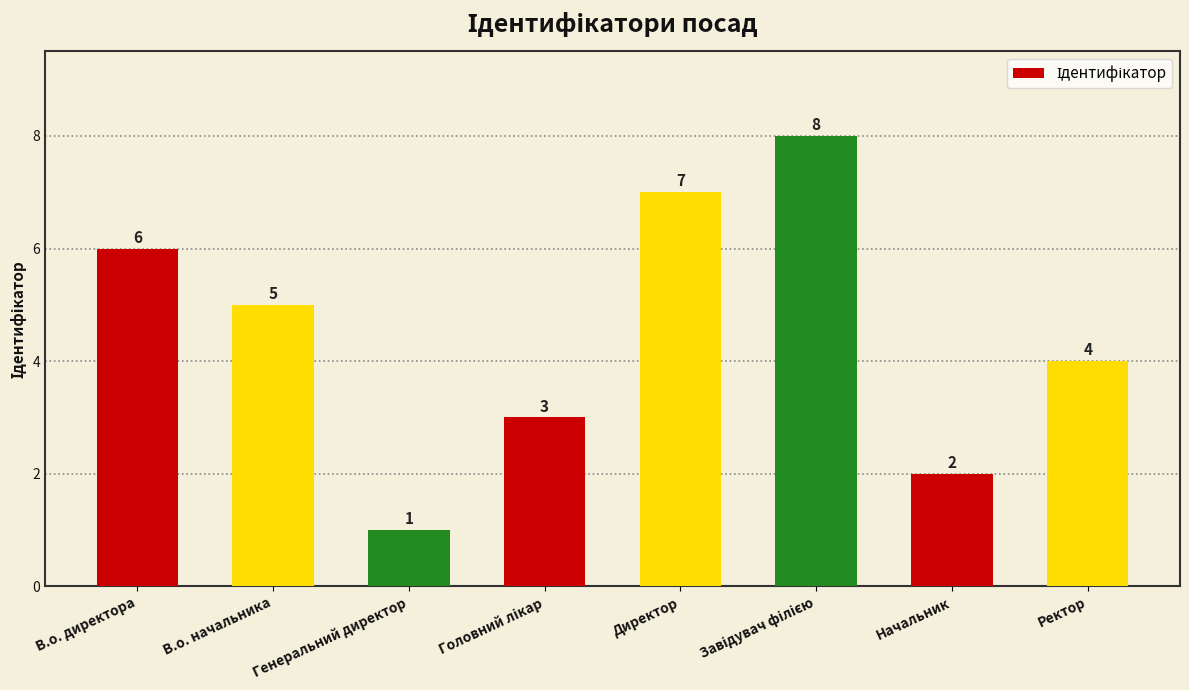

How many data points does each series have?

8